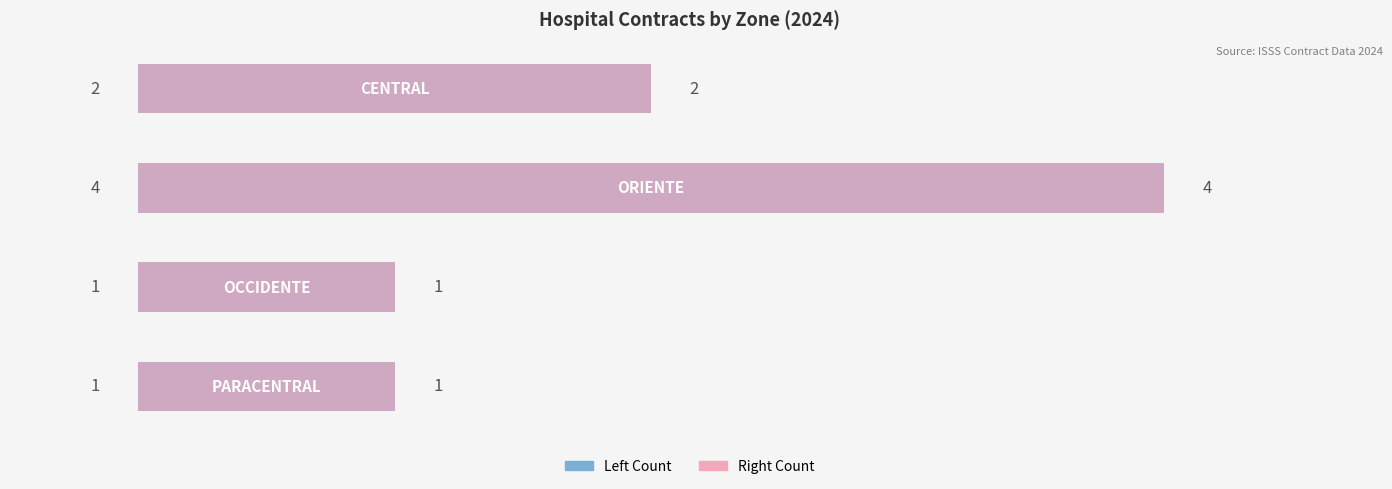

What is the sum of all Number of Contracts (Left) values?

8